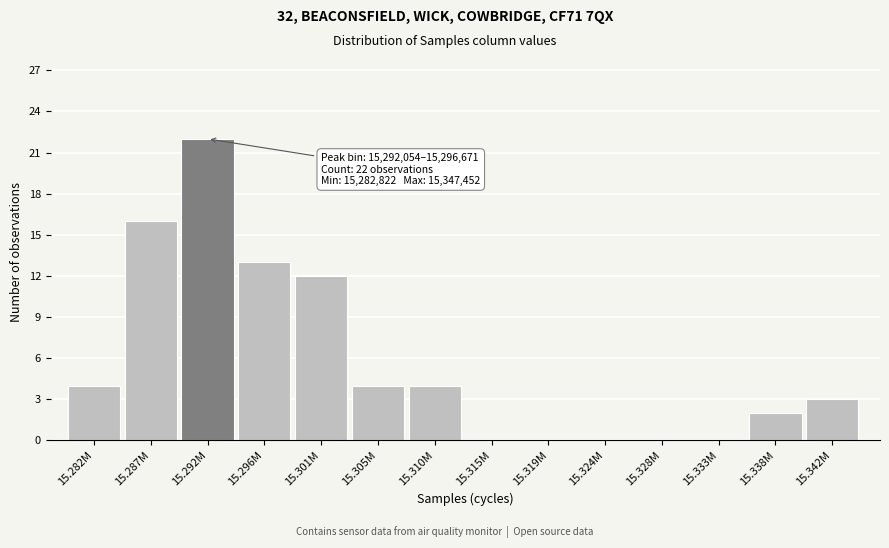

Reading left to right, extract all data points from this chart.

15.282M=4	15.287M=16	15.292M=22	15.296M=13	15.301M=12	15.305M=4	15.310M=4	15.315M=0	15.319M=0	15.324M=0	15.328M=0	15.333M=0	15.338M=2	15.342M=3